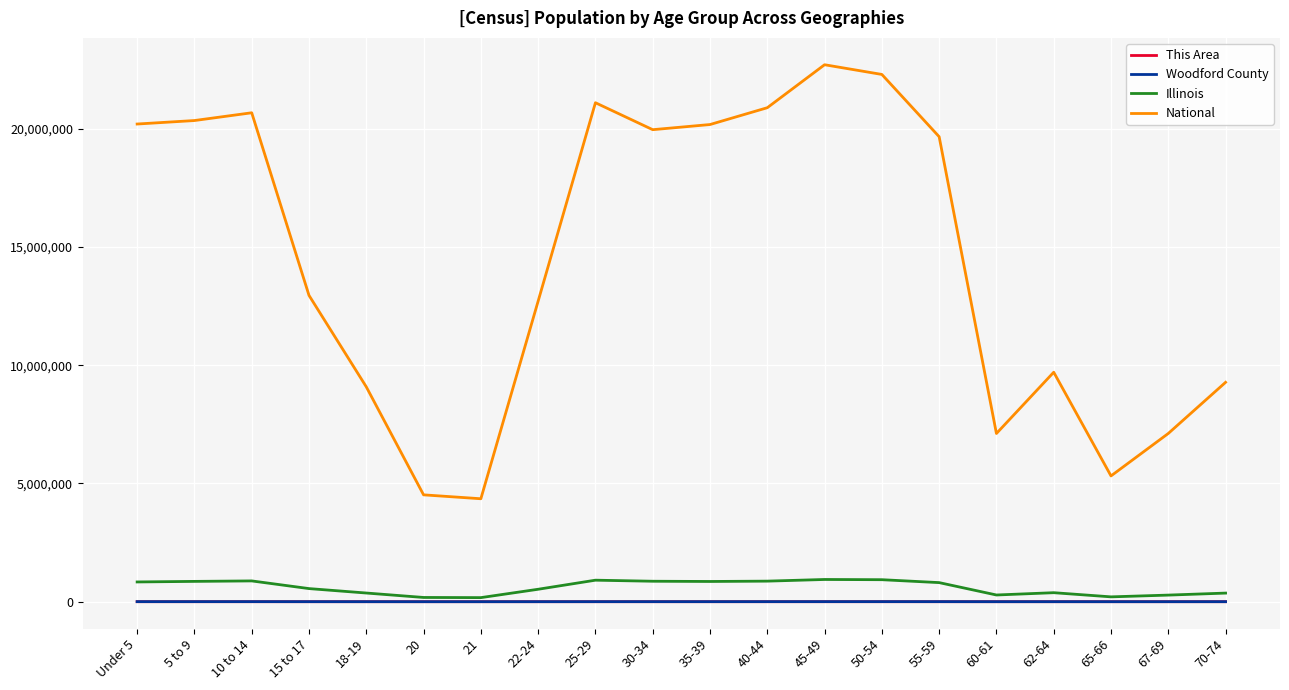

True or false: This Area and National intersect in this chart.

False